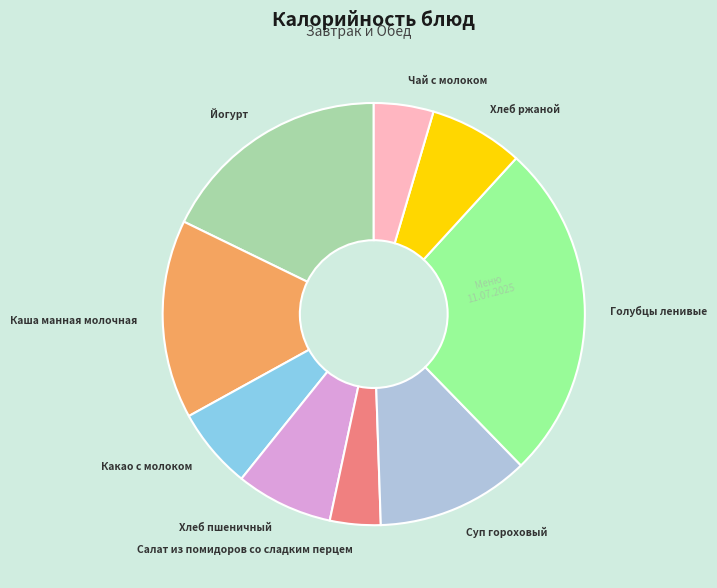

Is it true that Хлеб пшеничный is 7% of the pie?

True